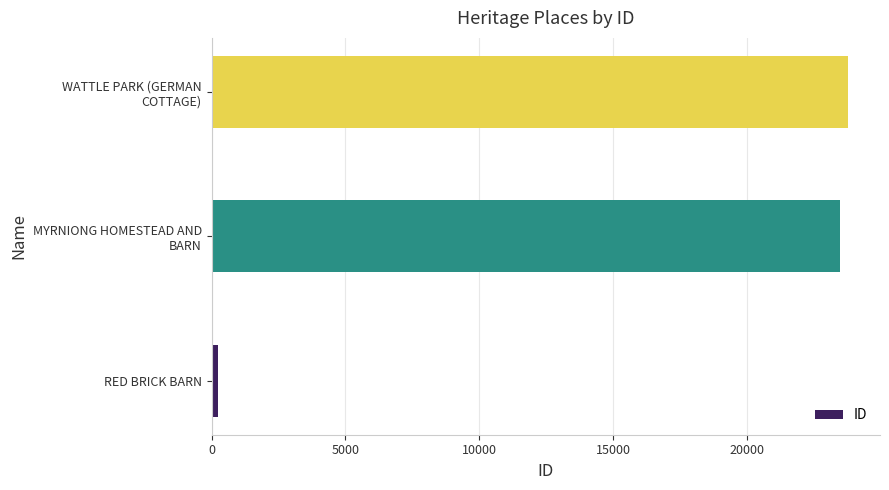

What is the sum of all values?

47503